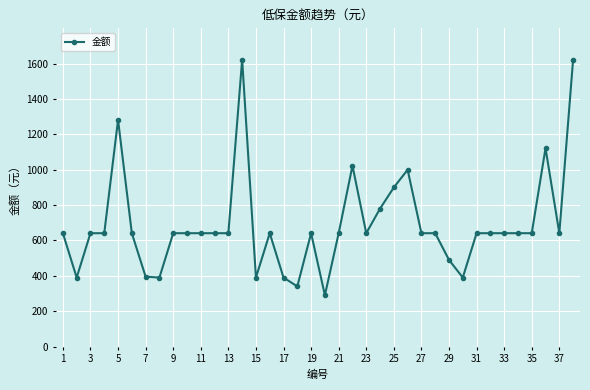

What is the sum of all values?

26279